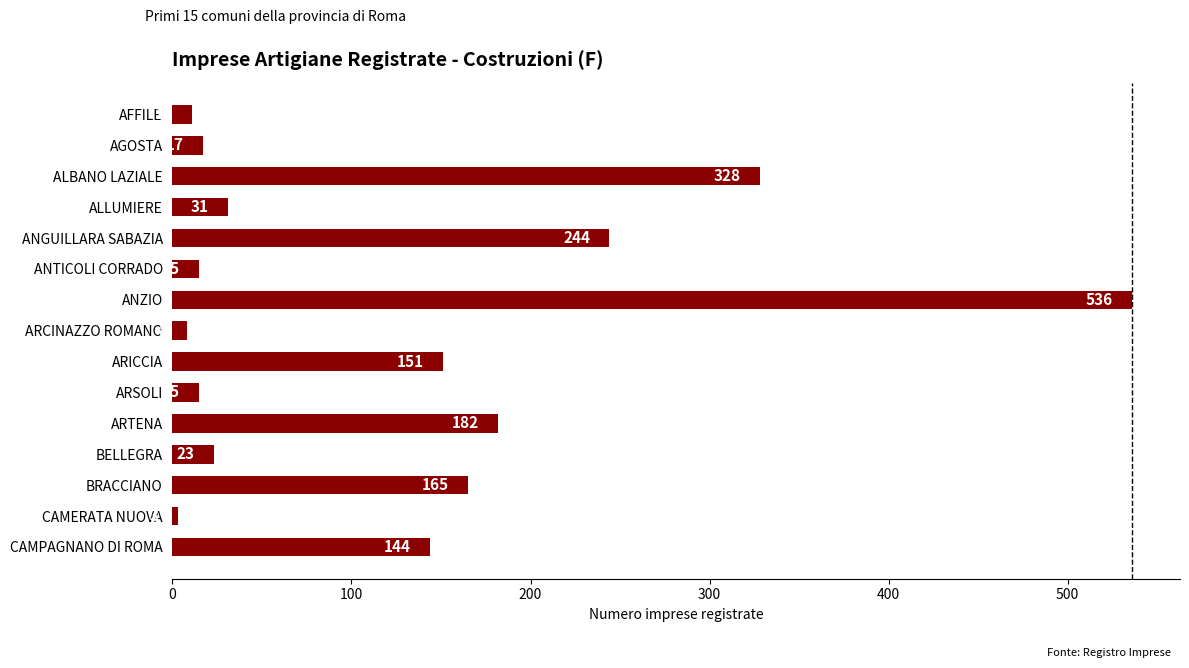

Reading bottom to top, extract all data points from this chart.

CAMPAGNANO DI ROMA=144	CAMERATA NUOVA=3	BRACCIANO=165	BELLEGRA=23	ARTENA=182	ARSOLI=15	ARICCIA=151	ARCINAZZO ROMANO=8	ANZIO=536	ANTICOLI CORRADO=15	ANGUILLARA SABAZIA=244	ALLUMIERE=31	ALBANO LAZIALE=328	AGOSTA=17	AFFILE=11